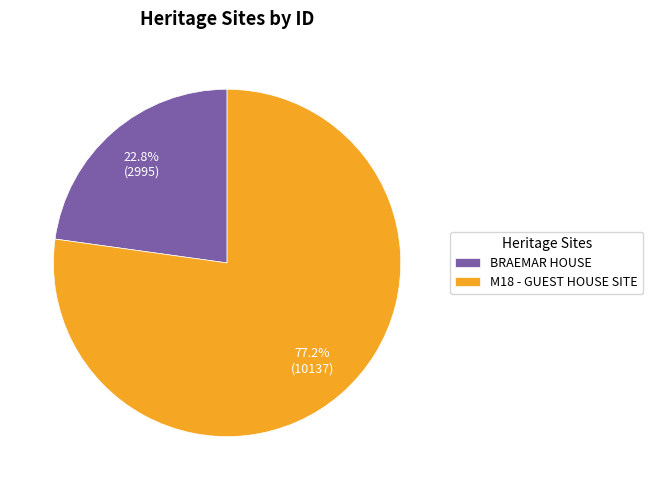

Which has a higher value, M18 - GUEST HOUSE SITE or BRAEMAR HOUSE?

M18 - GUEST HOUSE SITE